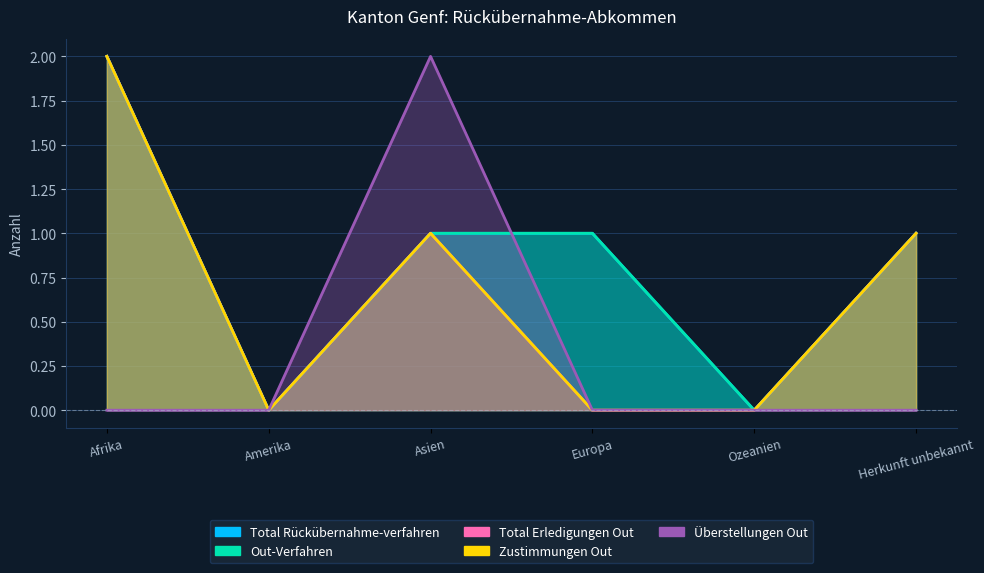

How many values in the Total Erledigungen Out series exceed 1?

1